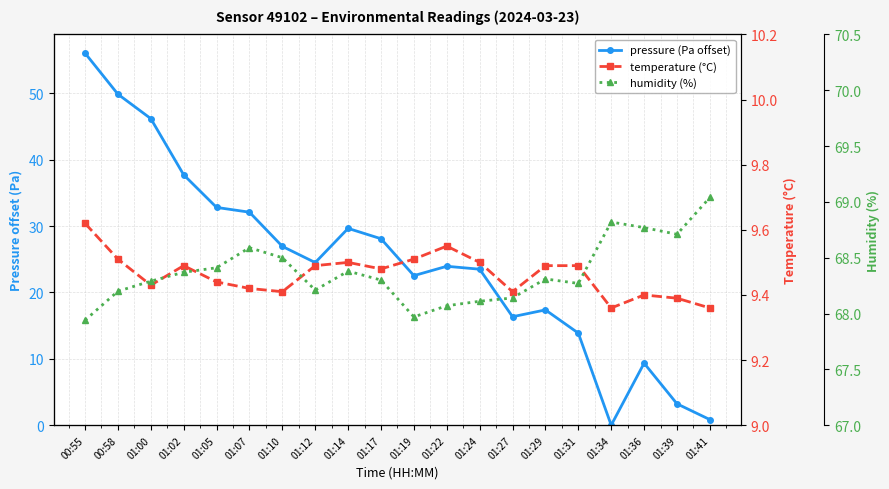

What is the label of the 19th point from the right?

00:58